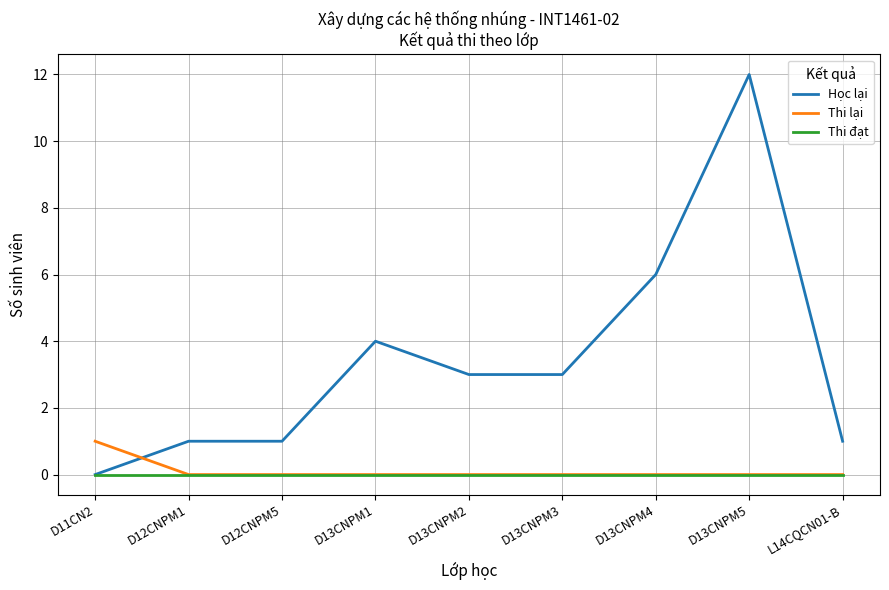

Is it true that Thi lại equals 0 at D13CNPM1?

True